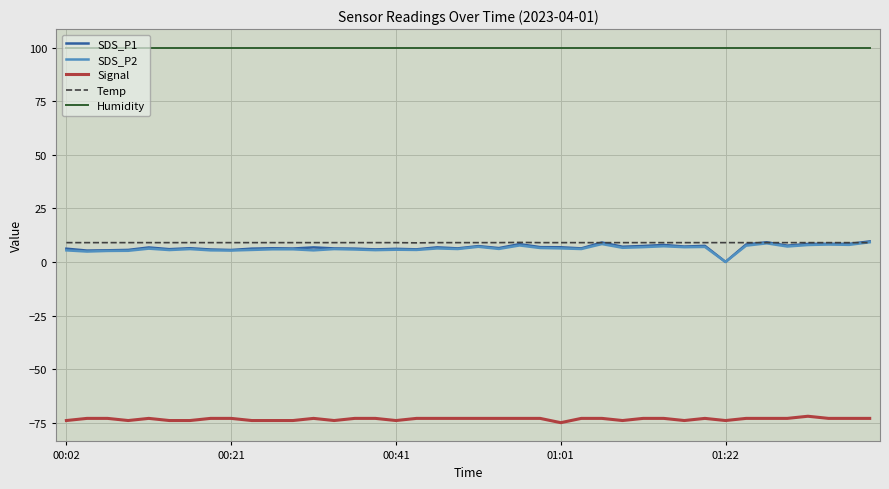

What is the maximum value for Signal?

-72.0